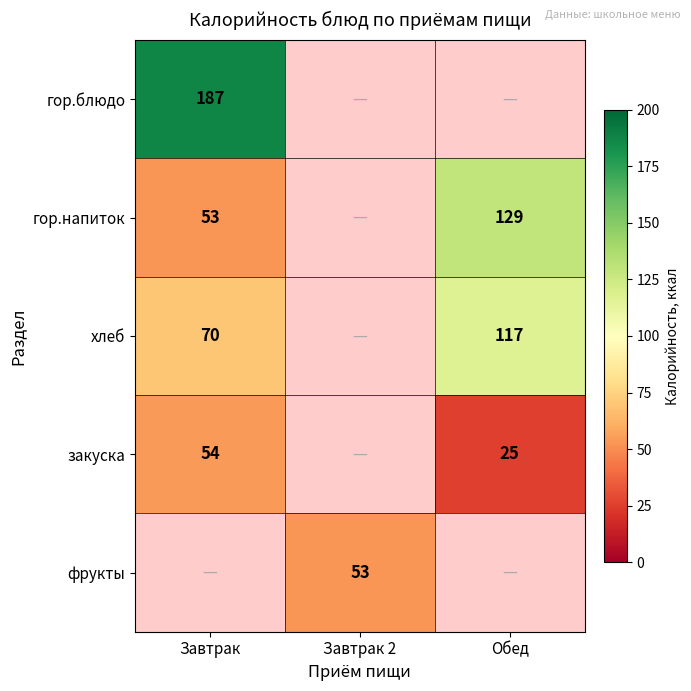

Is the value of закуска at Обед greater than the value of фрукты at Завтрак 2?

No